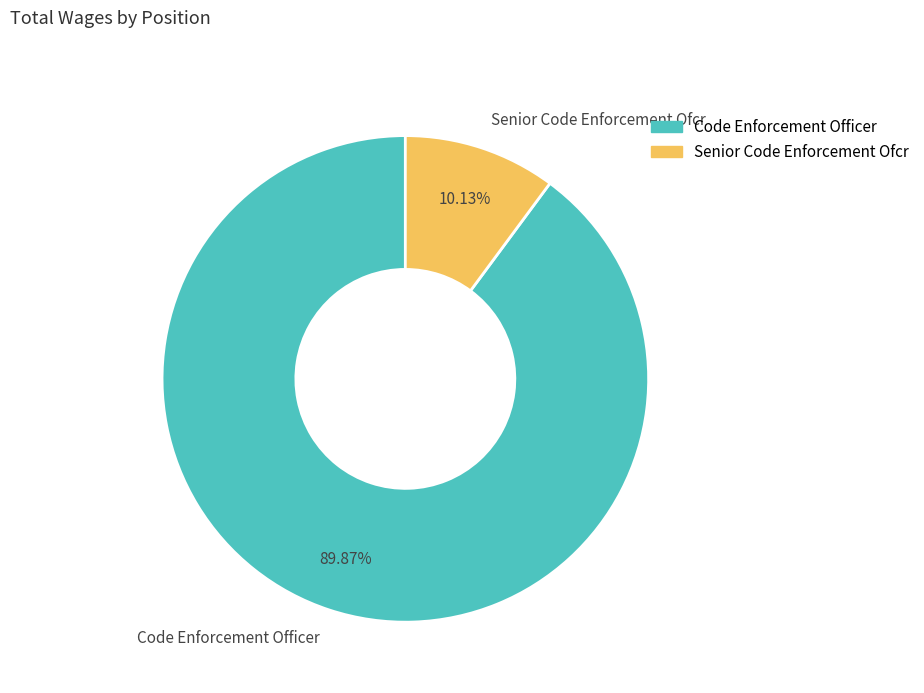

What percentage is the Senior Code Enforcement Ofcr slice, to the nearest percent?

10%